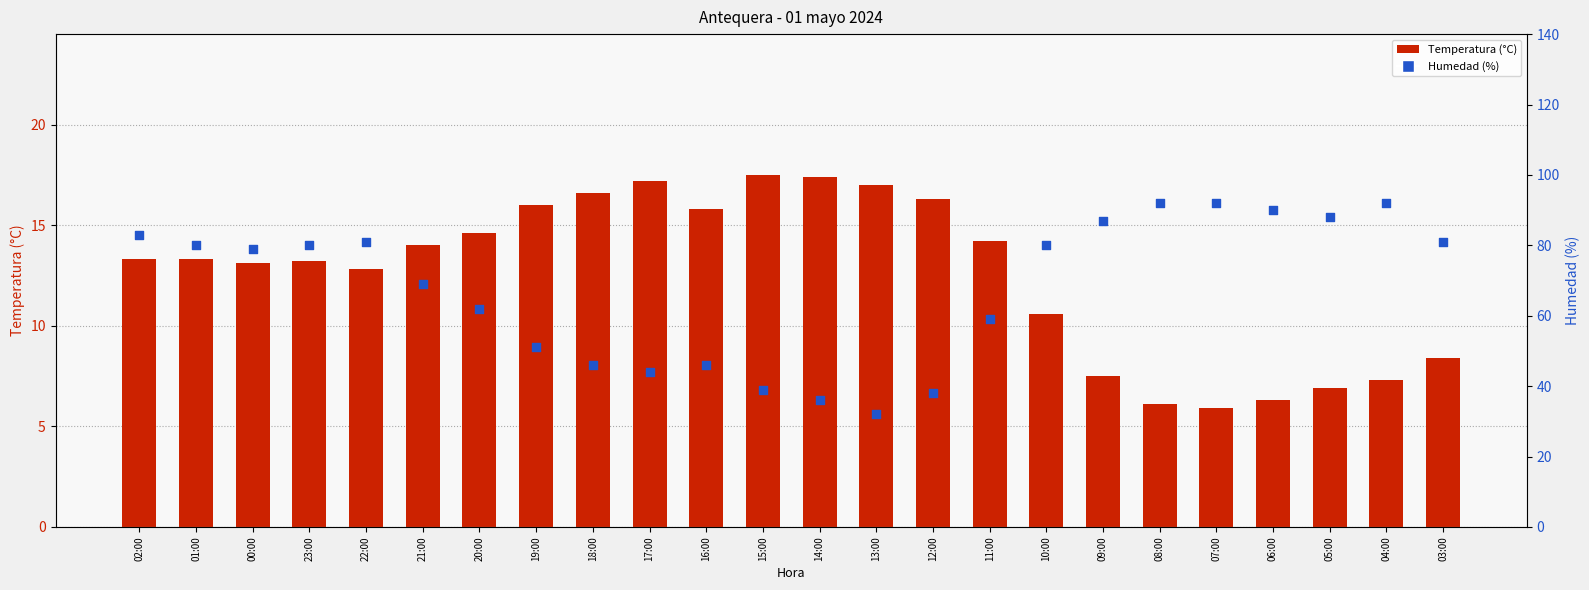

Is the value of Temperatura (°C) at 01:00 greater than the value of Humedad (%) at 03:00?

No